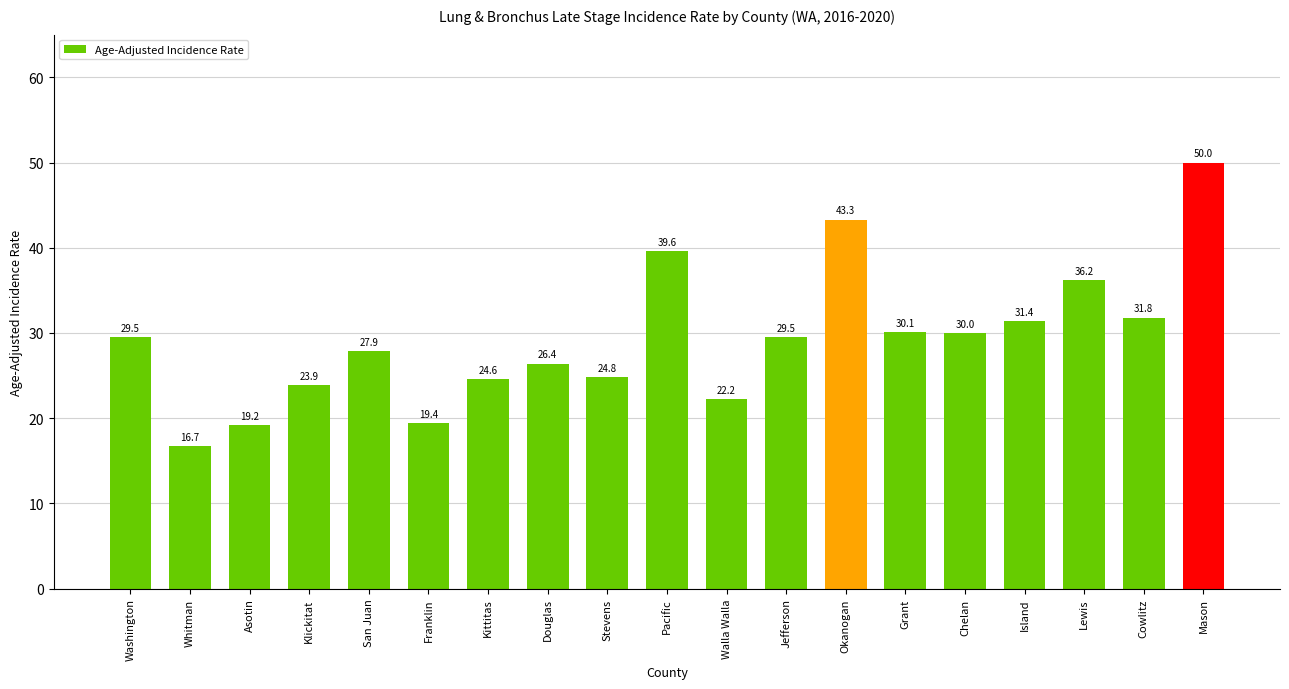

Which has a higher value, Grant or Pacific?

Pacific